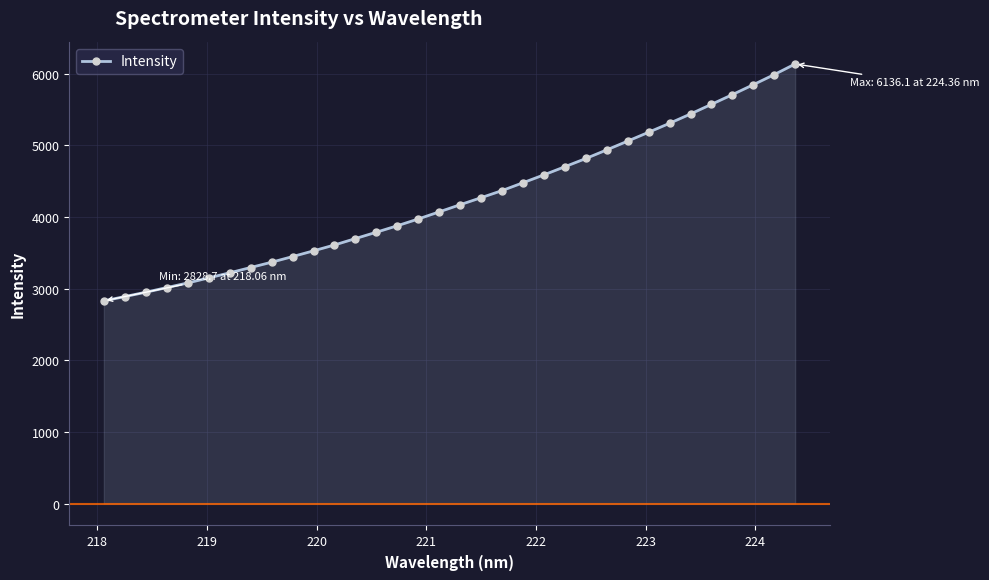

What is the greatest value displayed?

6136.1